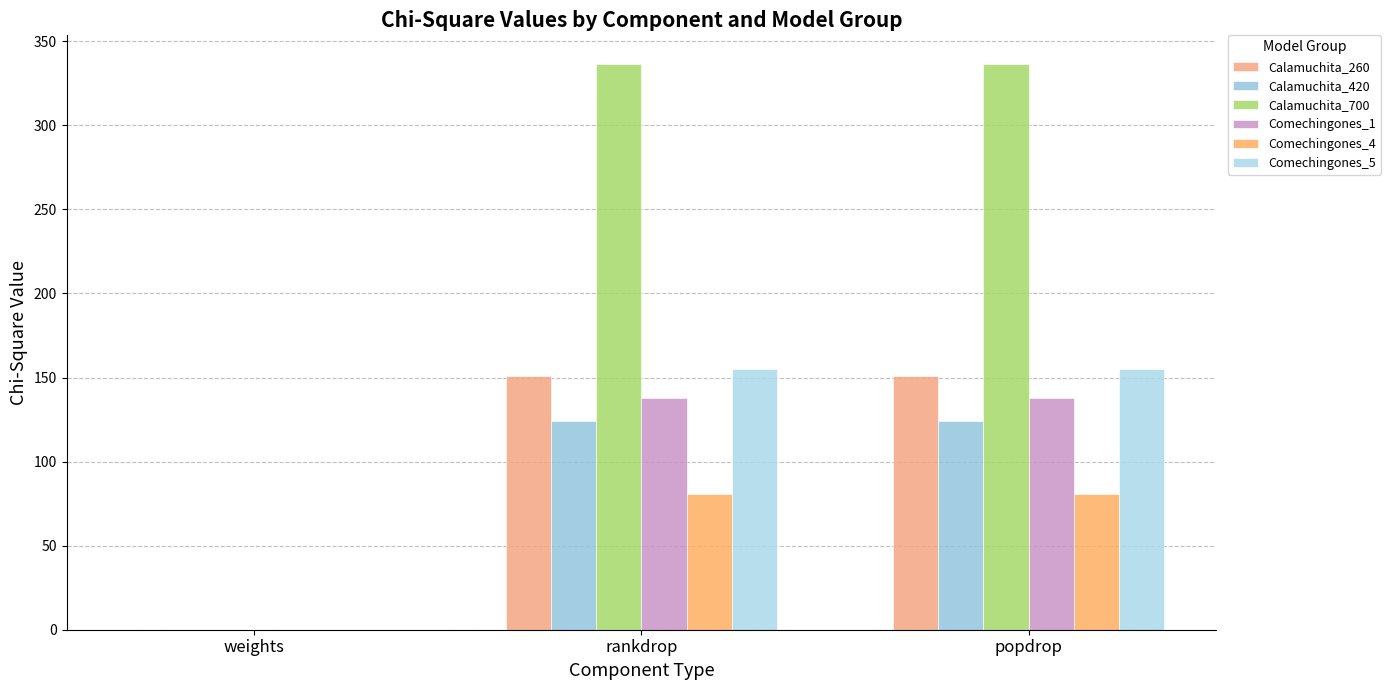

Are the bars horizontal?

No